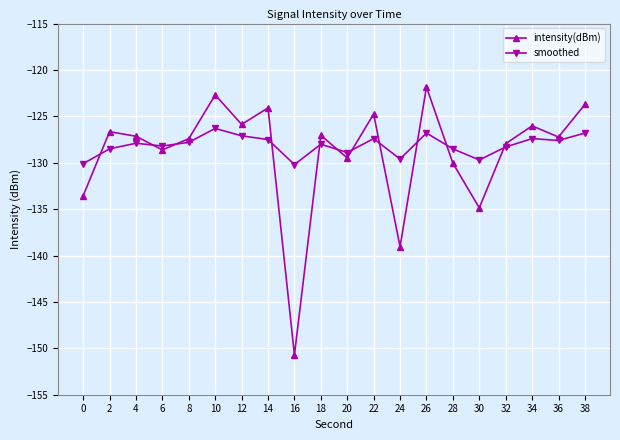

What value does the intensity(dBm) series have at 10?

-122.7